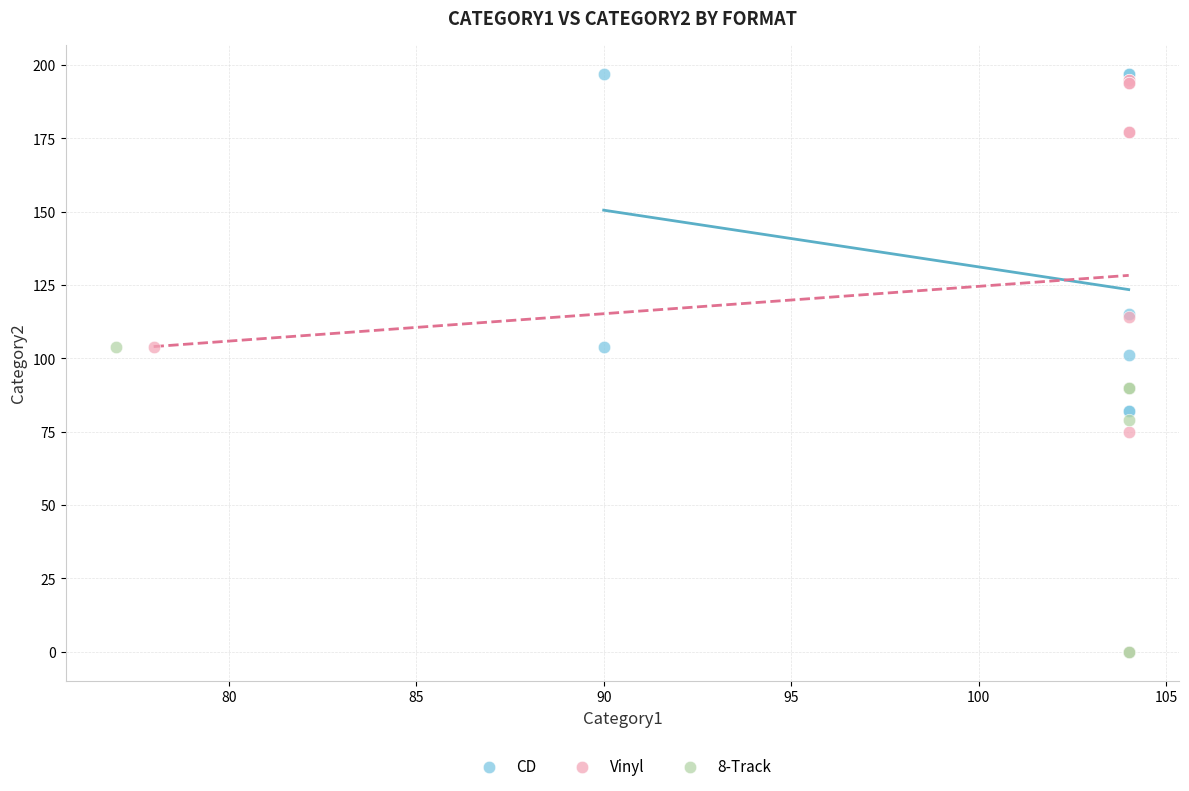

Which series has the widest spread of Y values?

Vinyl